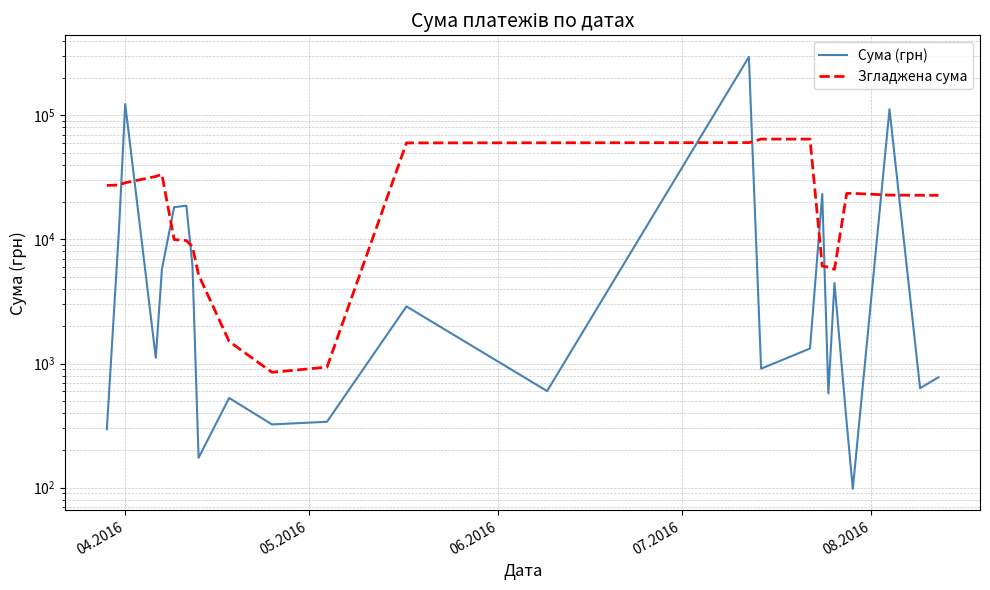

Which series has the largest total across all categories?

Сума (грн)